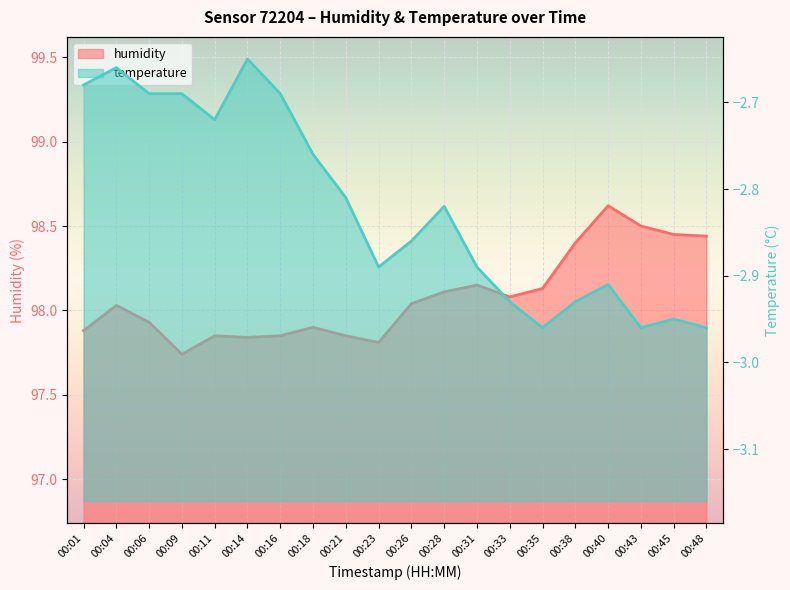

Is it true that the value at 00:28 is 41.7?

False